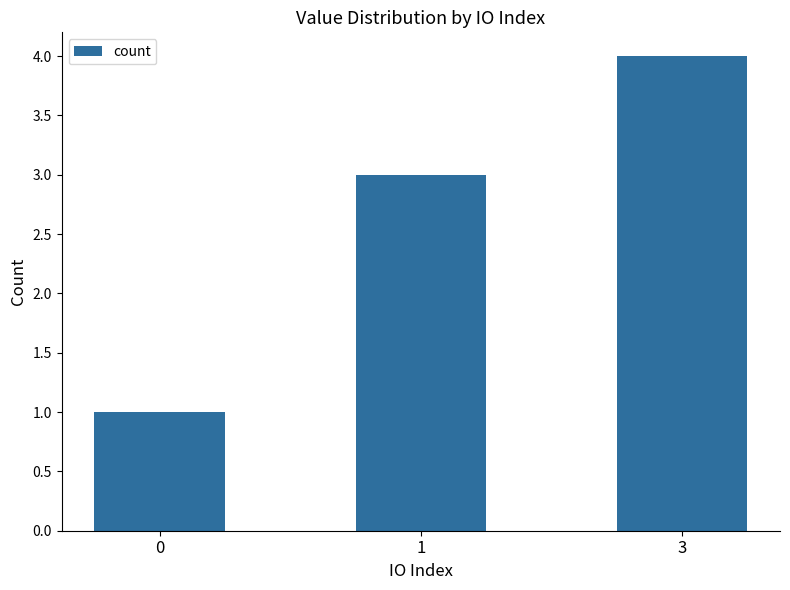

What is the value of the 1st bar from the left?

1